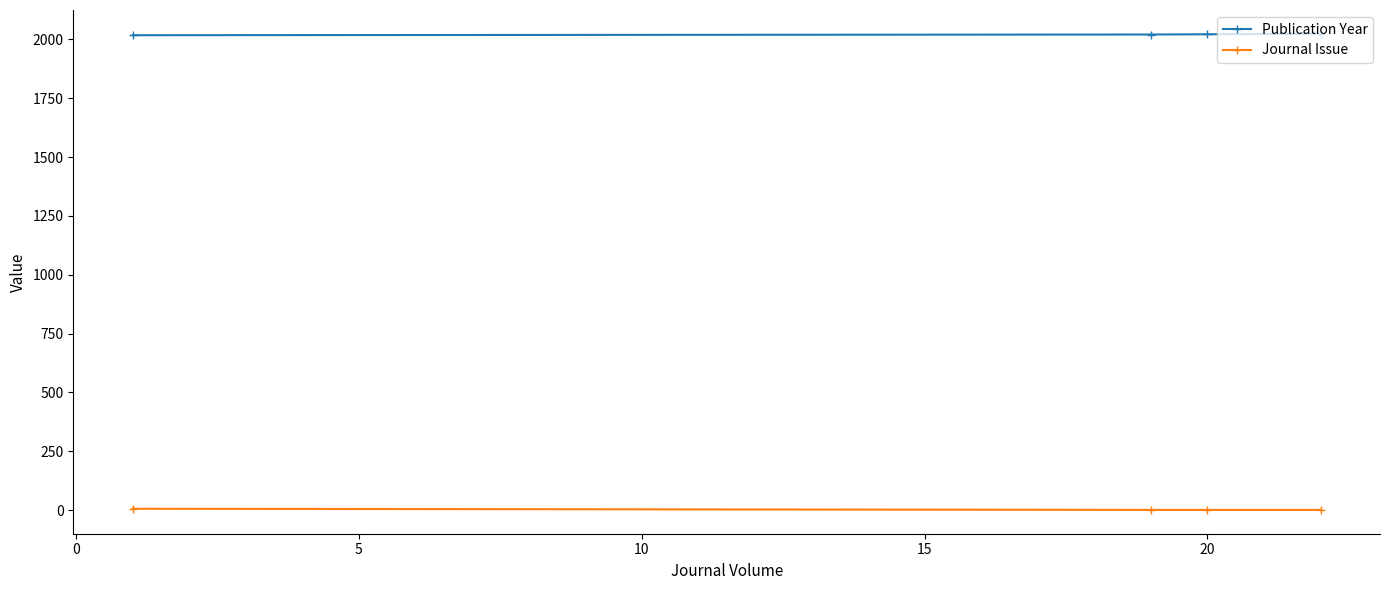

True or false: Journal Issue and Publication Year cross at least once.

False